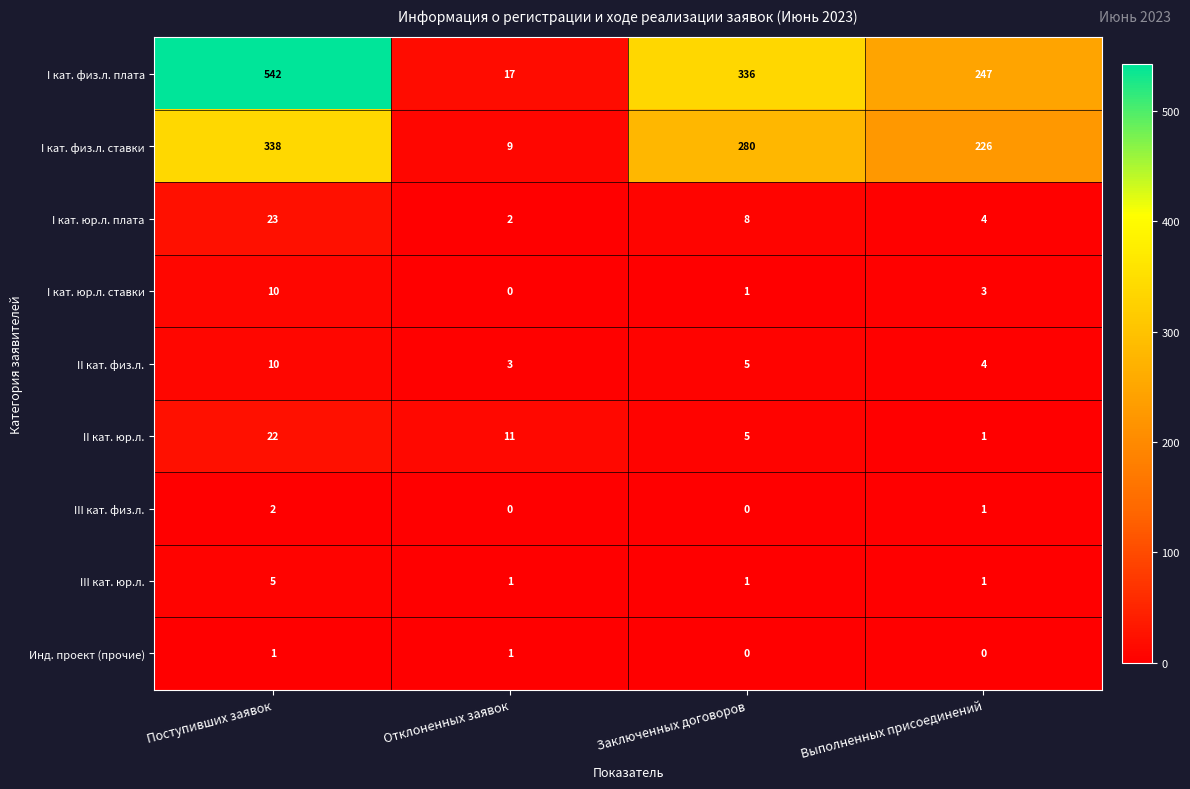

Rank the categories by II кат. физ.л. value from highest to lowest.

Поступивших заявок, Заключенных договоров, Выполненных присоединений, Отклоненных заявок